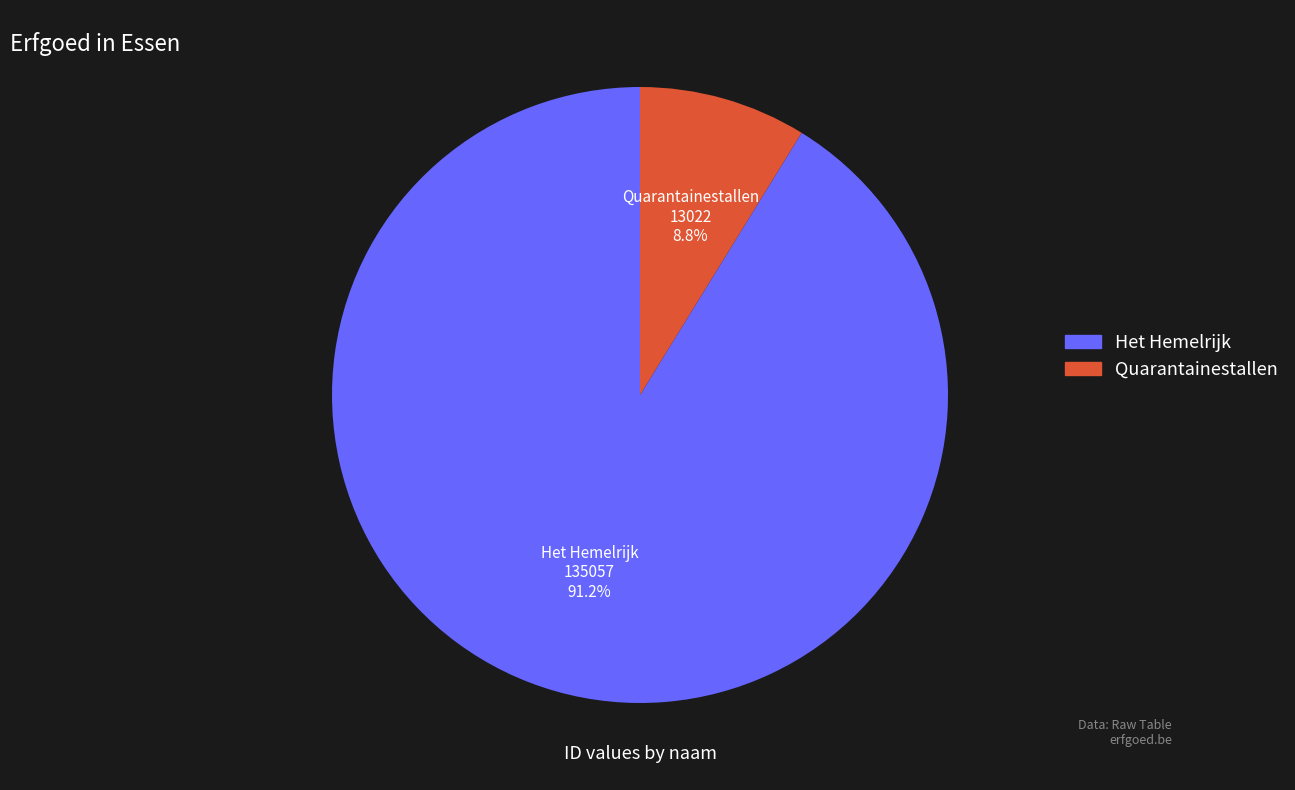

To the nearest percent, what is the difference between the Quarantainestallen and Het Hemelrijk slice percentages?

82%